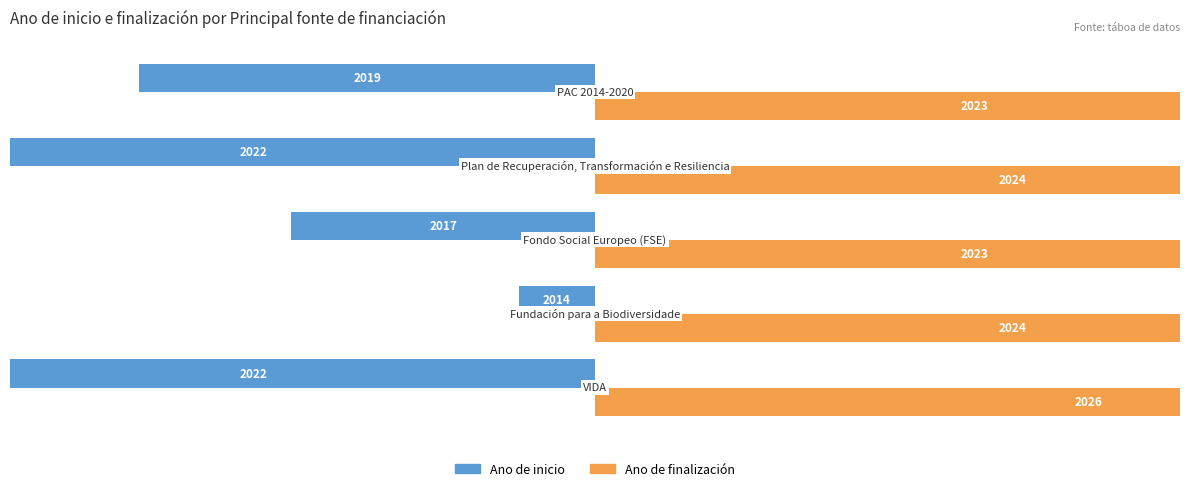

What are all the series names shown in the legend?

Ano de inicio, Ano de finalización